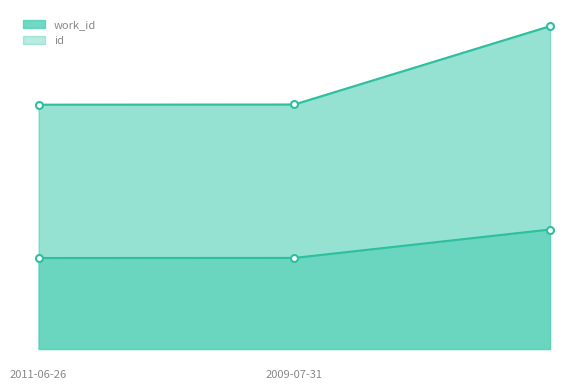

What are all the series names shown in the legend?

work_id, id